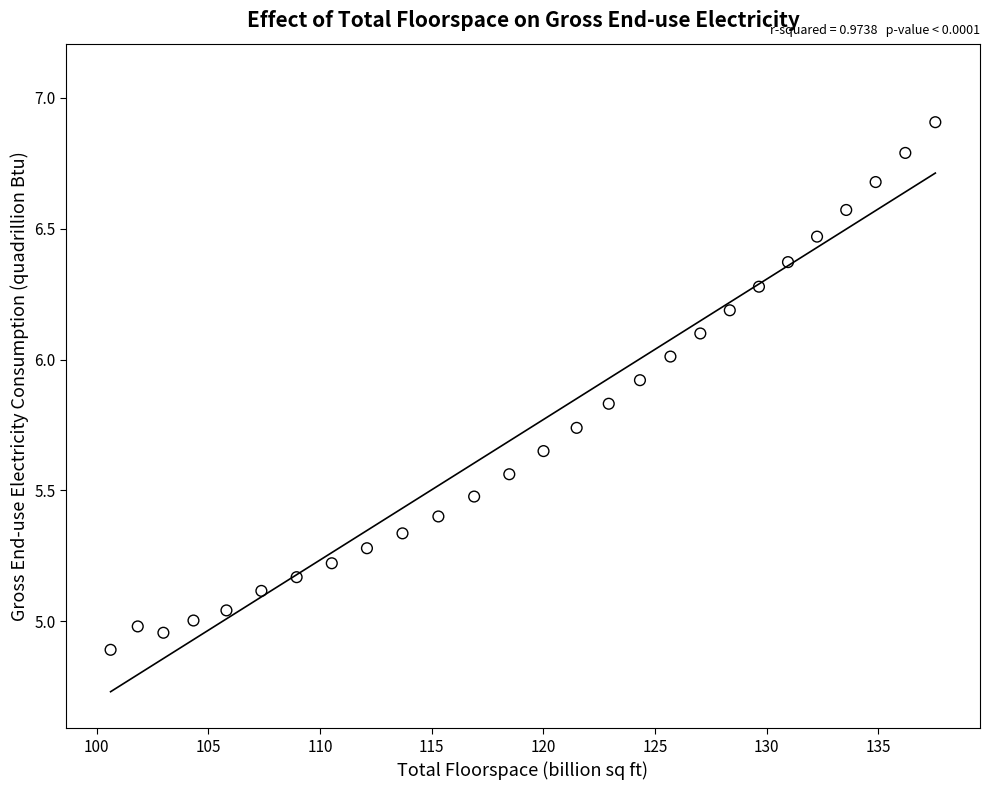

What is the range of Y values (max minus min)?

2.0